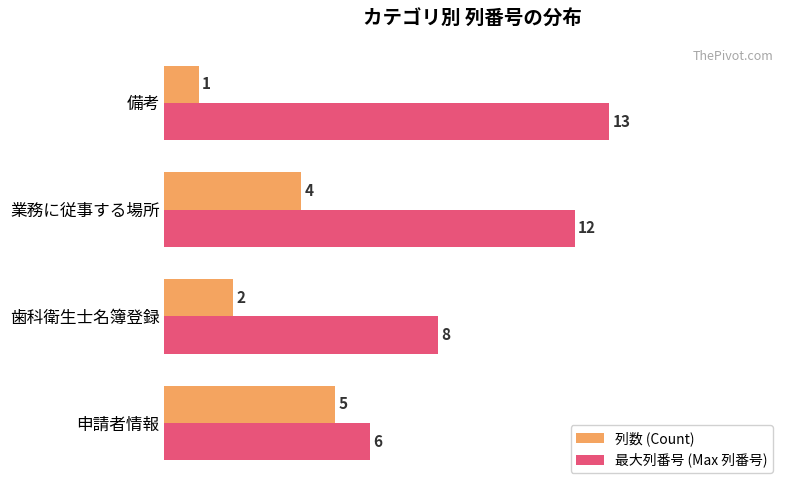

At which category is the sum across all series the highest?

業務に従事する場所